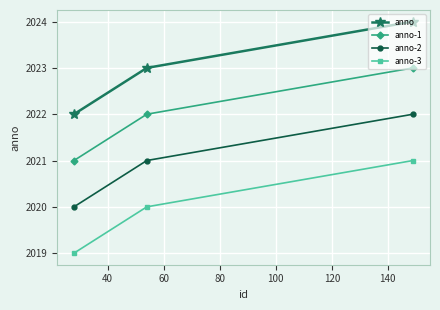

Which series has the largest total across all categories?

anno